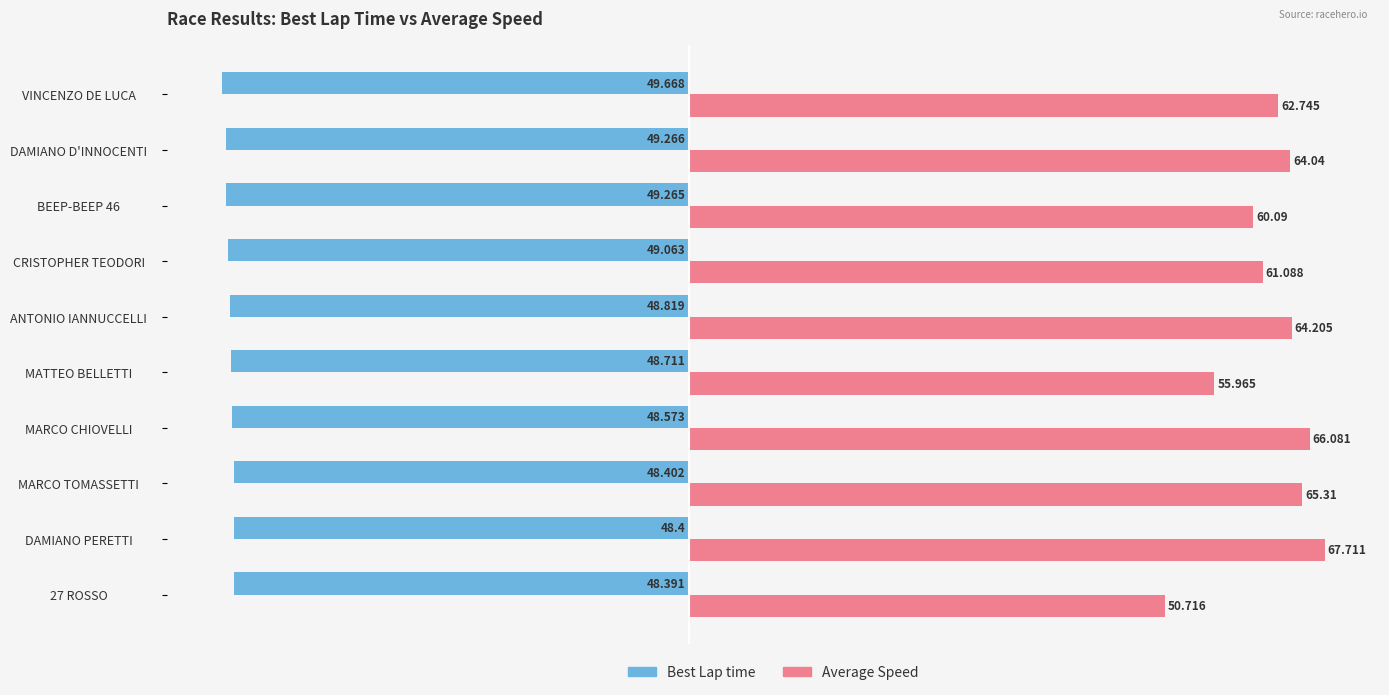

Which series has the largest total across all categories?

Average Speed